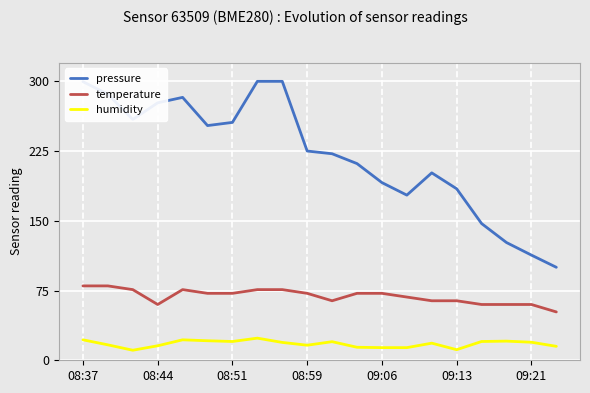

True or false: temperature and humidity cross at least once.

False